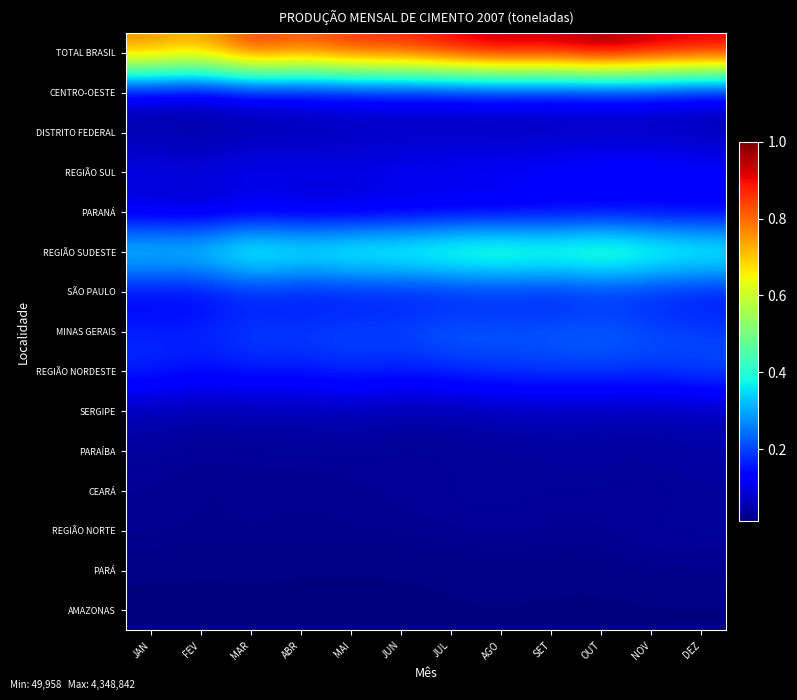

Reading right to left, extract all data points from this chart.

AMAZONAS: DEZ=0.0	NOV=0.0	OUT=0.0	SET=0.0	AGO=0.0	JUL=0.0	JUN=0.0	MAI=0.0	ABR=0.0	MAR=0.0	FEV=0.0	JAN=0.0
PARÁ: DEZ=0.0	NOV=0.0	OUT=0.0	SET=0.0	AGO=0.0	JUL=0.0	JUN=0.0	MAI=0.0	ABR=0.0	MAR=0.0	FEV=0.0	JAN=0.0
REGIÃO NORTE: DEZ=0.0	NOV=0.0	OUT=0.0	SET=0.0	AGO=0.0	JUL=0.0	JUN=0.0	MAI=0.0	ABR=0.0	MAR=0.0	FEV=0.0	JAN=0.0
CEARÁ: DEZ=0.0	NOV=0.0	OUT=0.0	SET=0.0	AGO=0.0	JUL=0.0	JUN=0.0	MAI=0.0	ABR=0.0	MAR=0.0	FEV=0.0	JAN=0.0
PARAÍBA: DEZ=0.0	NOV=0.0	OUT=0.0	SET=0.0	AGO=0.0	JUL=0.0	JUN=0.0	MAI=0.0	ABR=0.0	MAR=0.0	FEV=0.0	JAN=0.0
SERGIPE: DEZ=0.1	NOV=0.1	OUT=0.1	SET=0.1	AGO=0.1	JUL=0.0	JUN=0.0	MAI=0.1	ABR=0.0	MAR=0.1	FEV=0.0	JAN=0.1
REGIÃO NORDESTE: DEZ=0.2	NOV=0.2	OUT=0.2	SET=0.2	AGO=0.2	JUL=0.2	JUN=0.2	MAI=0.2	ABR=0.2	MAR=0.2	FEV=0.1	JAN=0.2
MINAS GERAIS: DEZ=0.2	NOV=0.2	OUT=0.2	SET=0.2	AGO=0.2	JUL=0.2	JUN=0.2	MAI=0.2	ABR=0.2	MAR=0.2	FEV=0.2	JAN=0.2
SÃO PAULO: DEZ=0.1	NOV=0.2	OUT=0.2	SET=0.1	AGO=0.2	JUL=0.1	JUN=0.1	MAI=0.1	ABR=0.1	MAR=0.2	FEV=0.1	JAN=0.1
REGIÃO SUDESTE: DEZ=0.4	NOV=0.5	OUT=0.5	SET=0.5	AGO=0.5	JUL=0.5	JUN=0.5	MAI=0.5	ABR=0.4	MAR=0.5	FEV=0.4	JAN=0.4
PARANÁ: DEZ=0.1	NOV=0.1	OUT=0.1	SET=0.1	AGO=0.1	JUL=0.1	JUN=0.1	MAI=0.1	ABR=0.1	MAR=0.1	FEV=0.1	JAN=0.1
REGIÃO SUL: DEZ=0.1	NOV=0.2	OUT=0.2	SET=0.1	AGO=0.1	JUL=0.1	JUN=0.1	MAI=0.1	ABR=0.1	MAR=0.1	FEV=0.1	JAN=0.1
DISTRITO FEDERAL: DEZ=0.0	NOV=0.1	OUT=0.1	SET=0.1	AGO=0.1	JUL=0.1	JUN=0.1	MAI=0.1	ABR=0.1	MAR=0.0	FEV=0.0	JAN=0.0
CENTRO-OESTE: DEZ=0.1	NOV=0.1	OUT=0.1	SET=0.1	AGO=0.1	JUL=0.1	JUN=0.1	MAI=0.1	ABR=0.1	MAR=0.1	FEV=0.1	JAN=0.1
TOTAL BRASIL: DEZ=0.9	NOV=1.0	OUT=1.0	SET=1.0	AGO=1.0	JUL=0.9	JUN=0.9	MAI=0.9	ABR=0.8	MAR=0.9	FEV=0.7	JAN=0.8